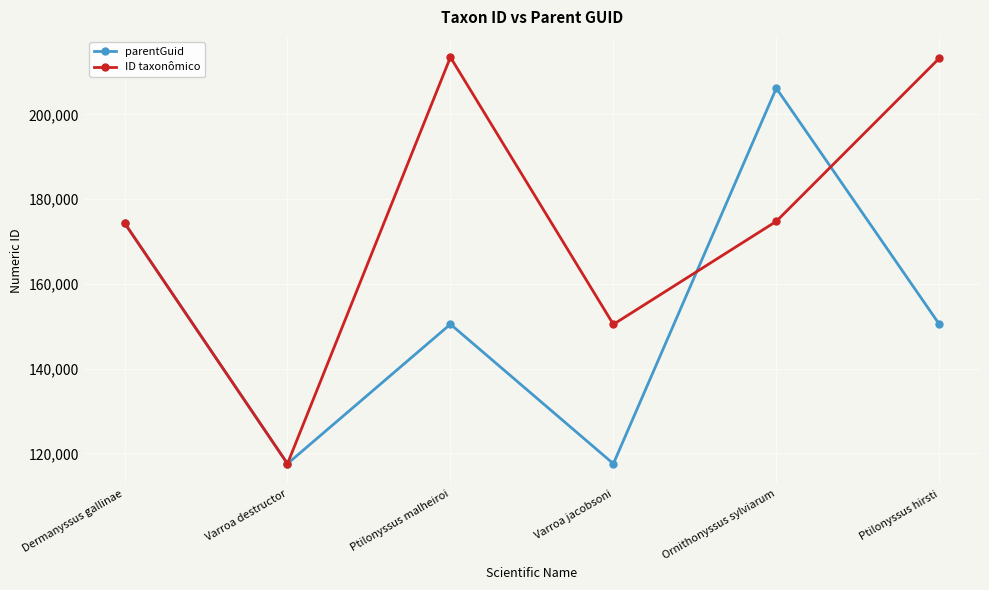

What value does the ID taxonômico series have at Varroa jacobsoni, to the nearest 100?

150400